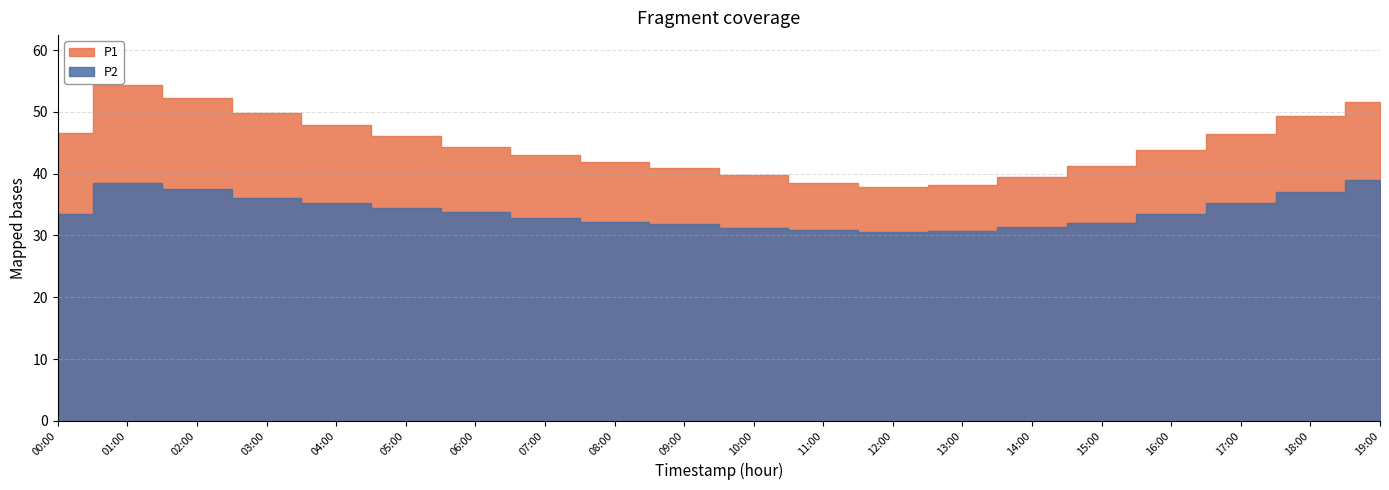

How many categories are shown in the chart?

20